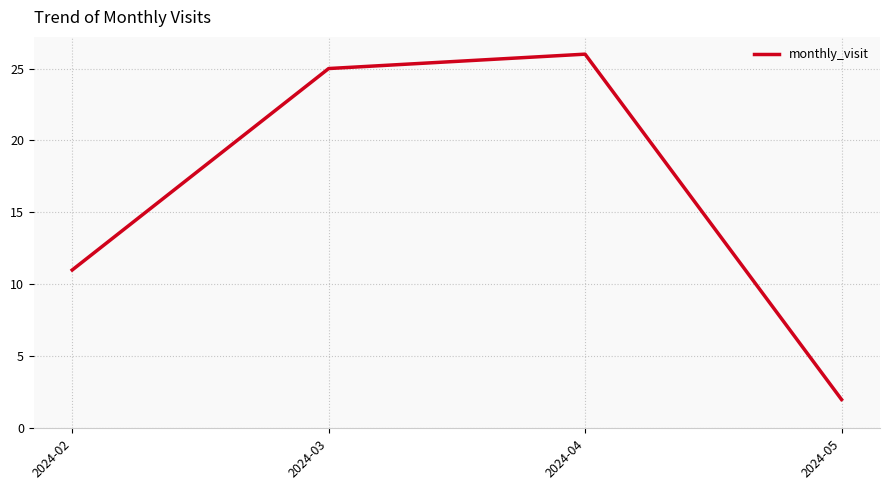

At which category does the chart reach its minimum across all series?

2024-05